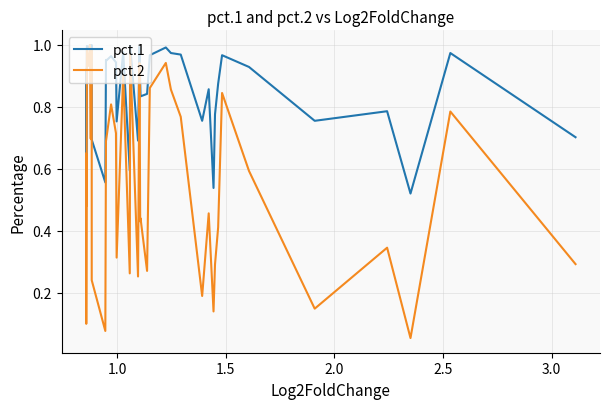

Which series has the largest total across all categories?

pct.1